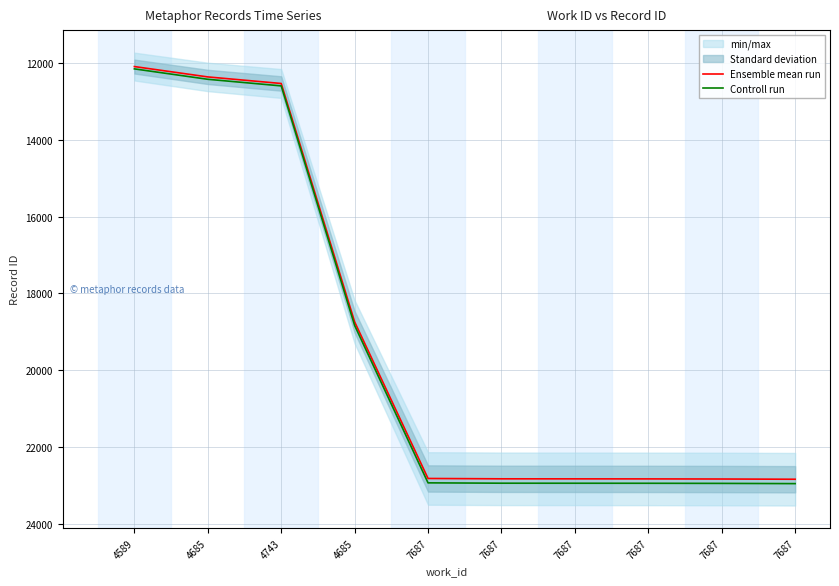

How many data points in Controll run are less than 22946?

5